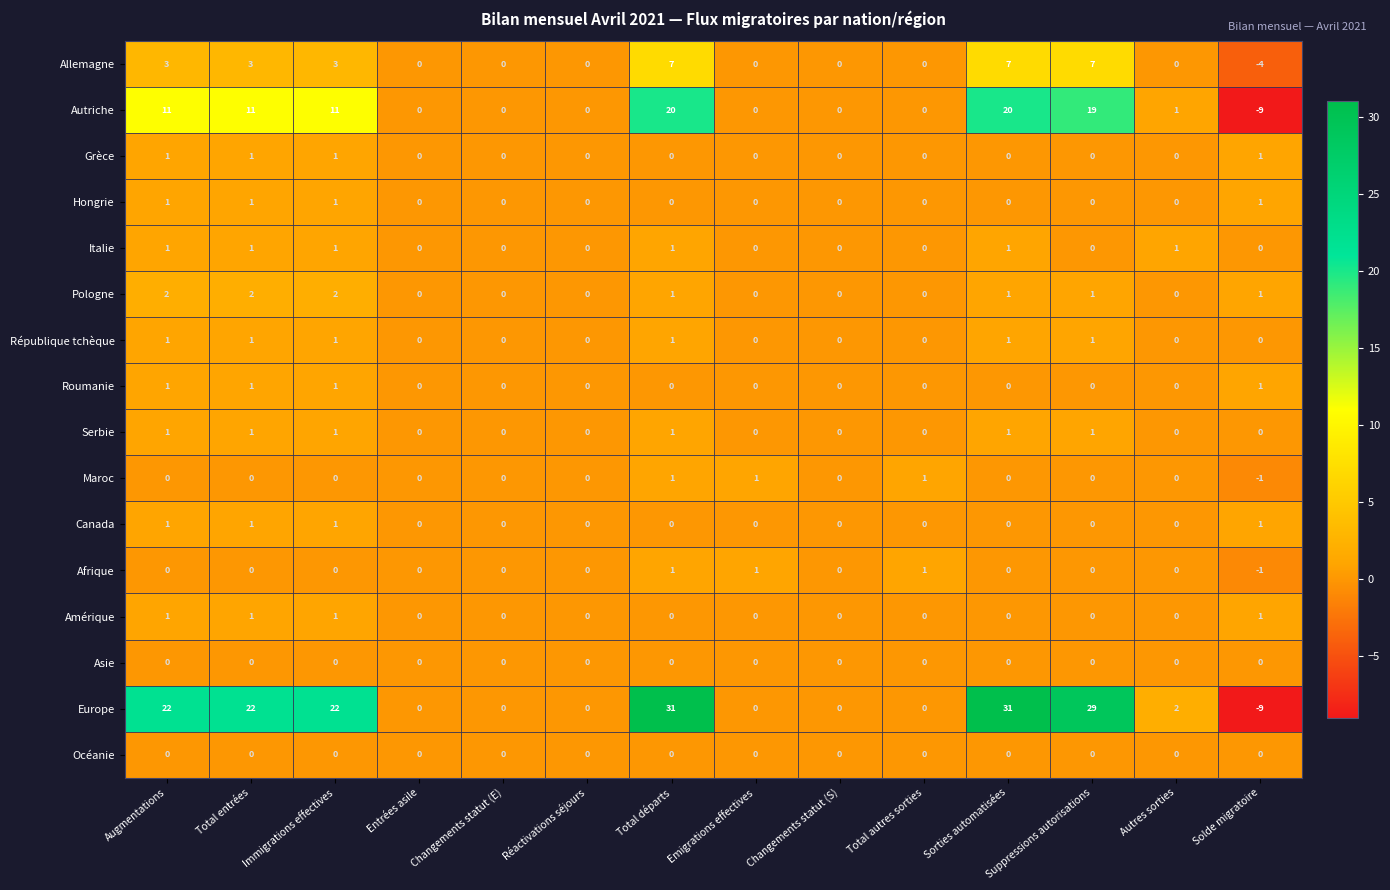

Which series has the largest range (max minus min)?

Europe